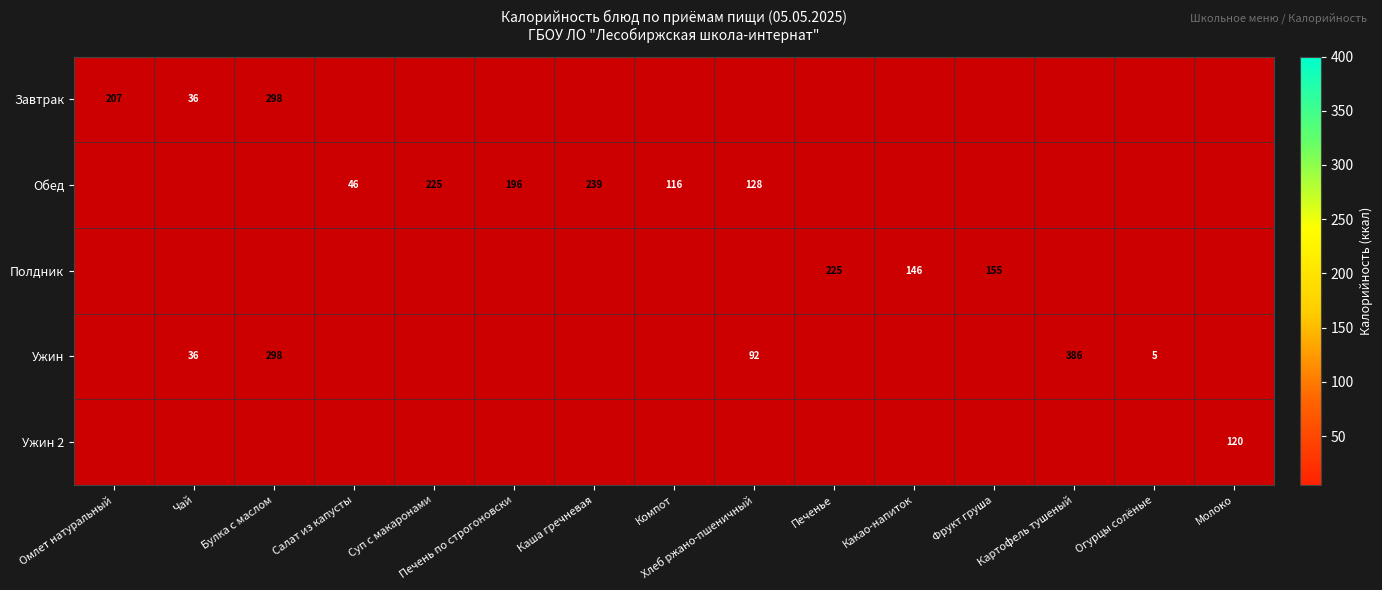

How many data points does each series have?

15